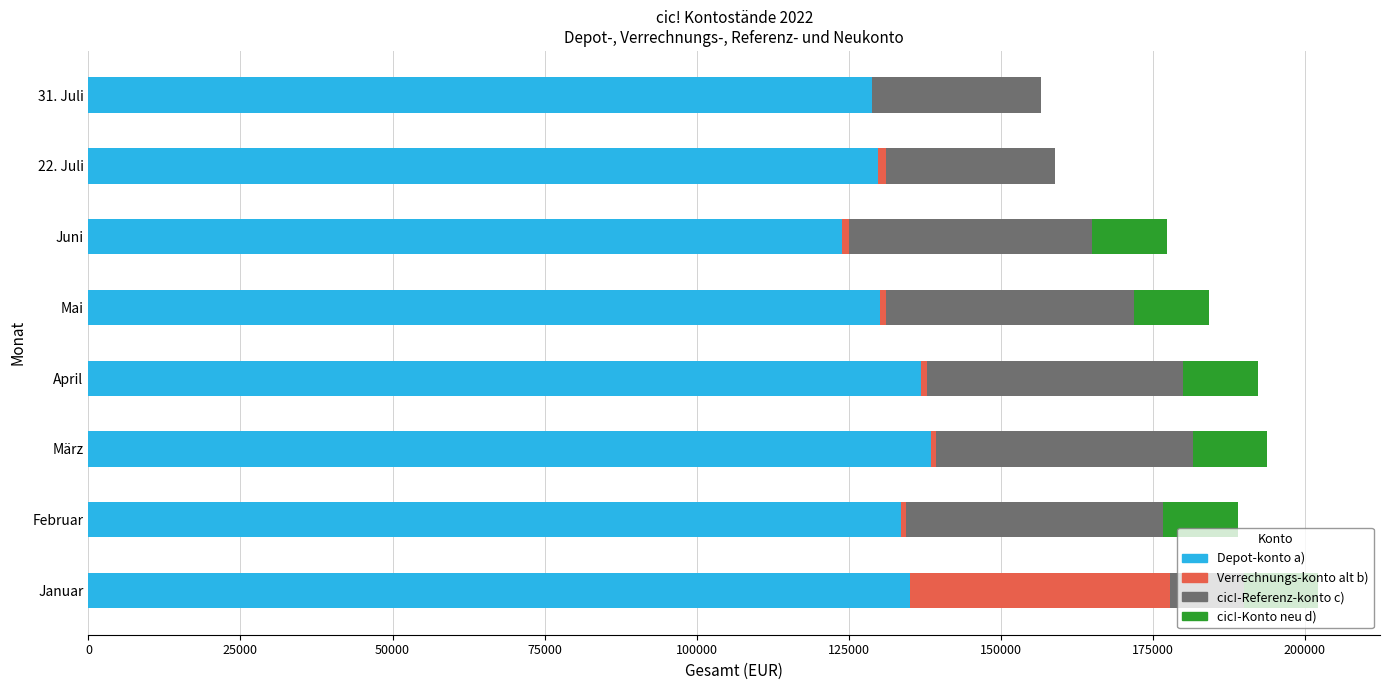

What is the maximum value for Depot-konto a)?

138467.3